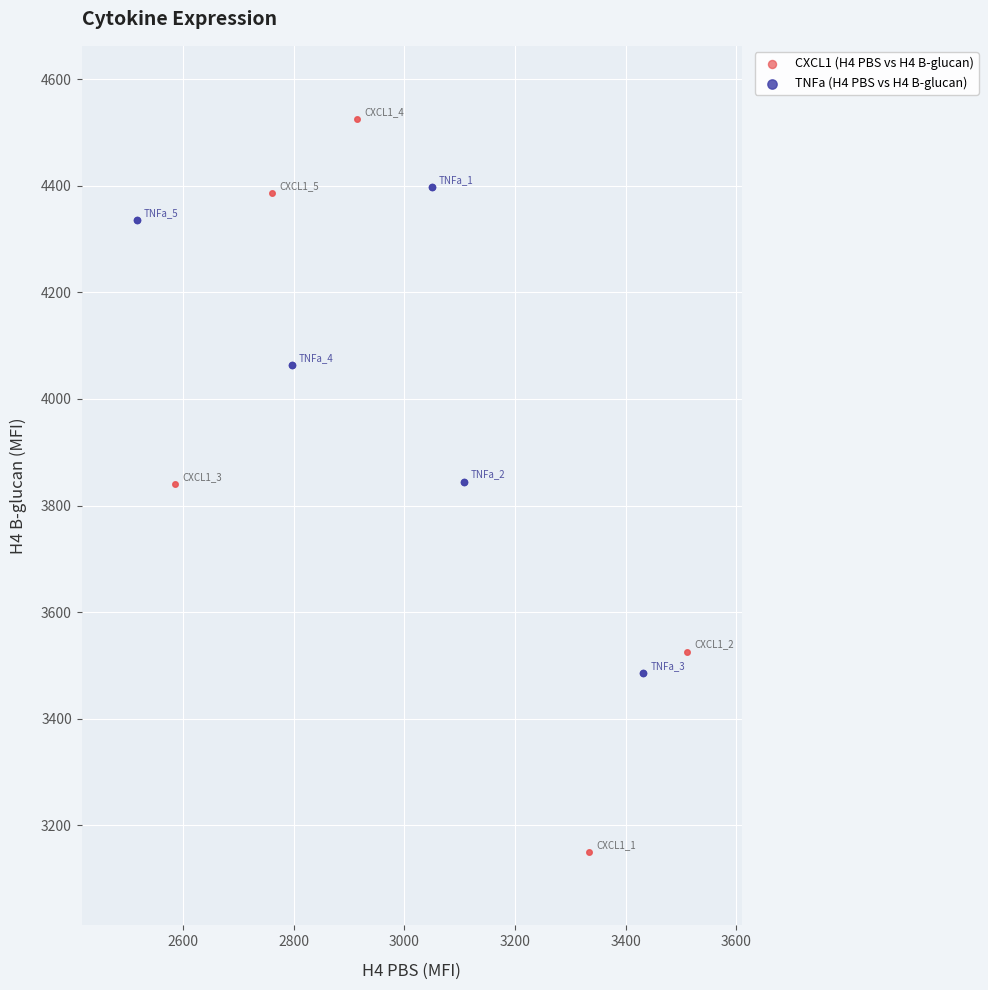

Which series reaches the maximum Y coordinate?

CXCL1 (H4 PBS vs H4 B-glucan)